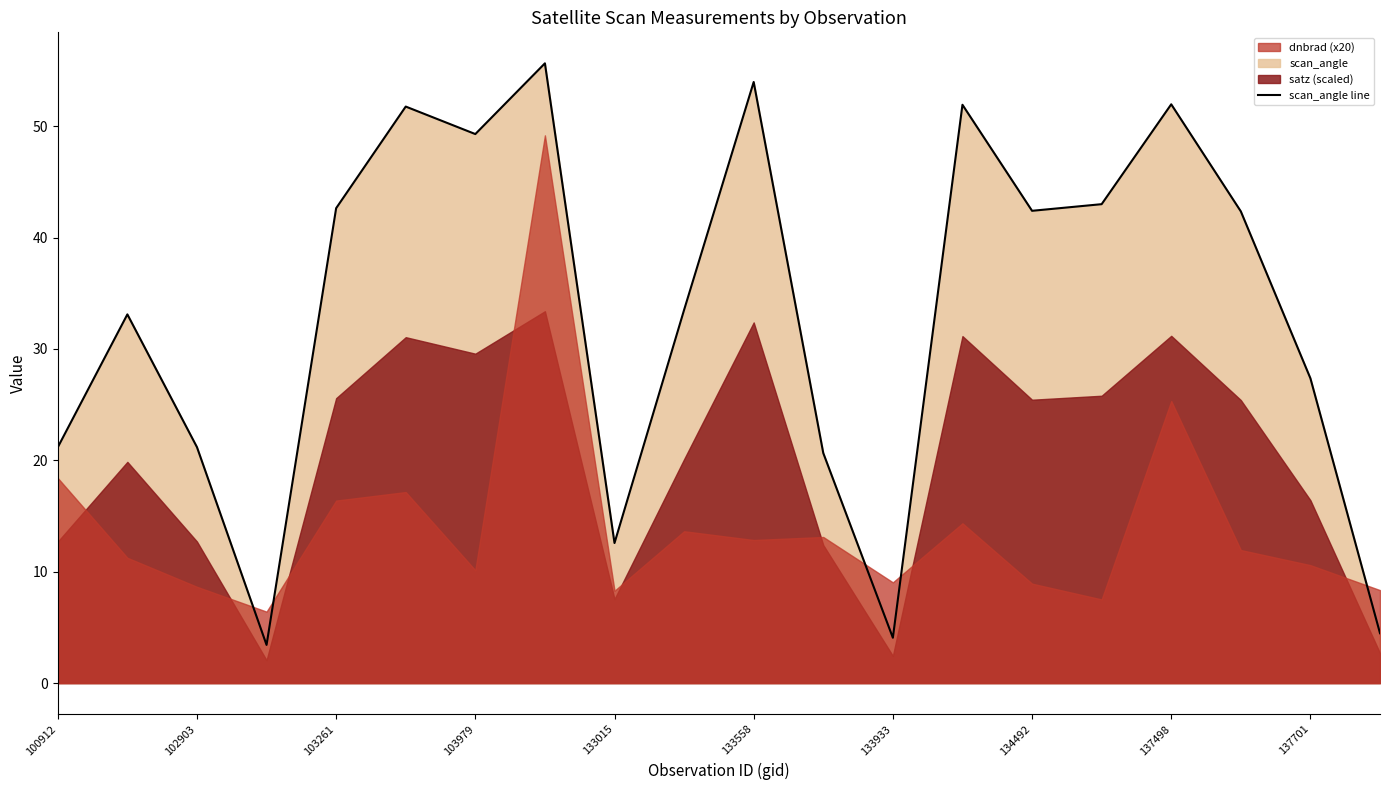

What is the difference between the maximum and minimum values?

52.2